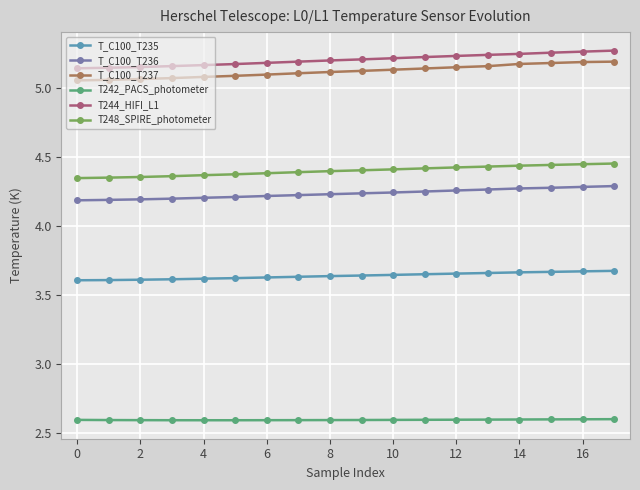

True or false: T_C100_T237 and T_C100_T235 intersect in this chart.

False